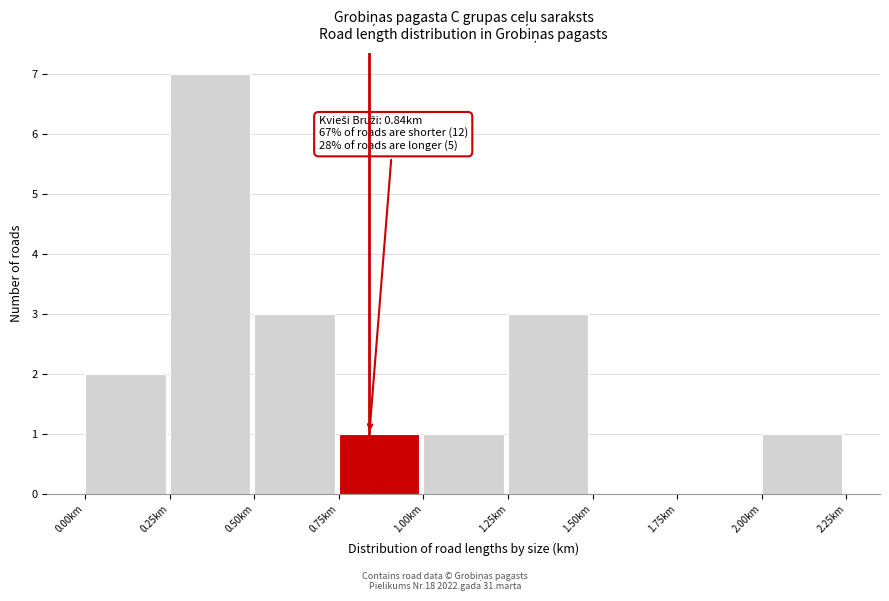

Which range on the x-axis has the tallest bar?

0.25 to 0.50